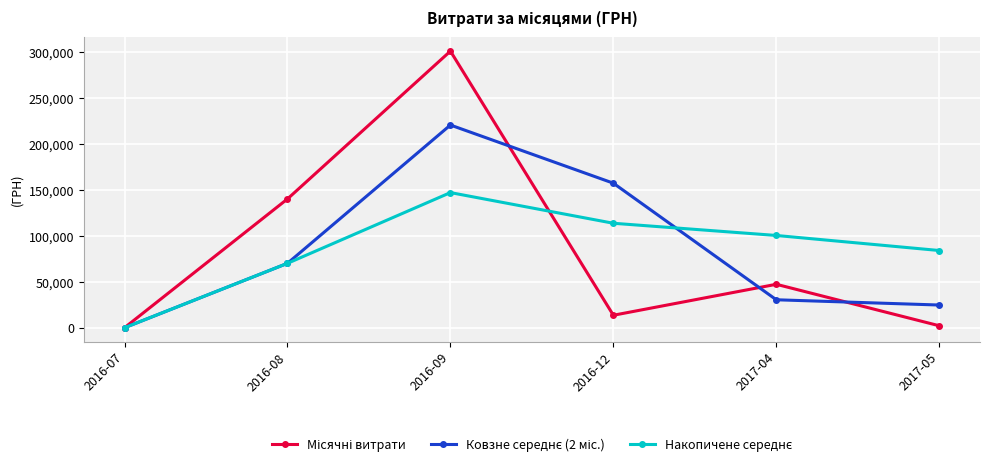

What is the maximum value shown in the chart?

301469.4